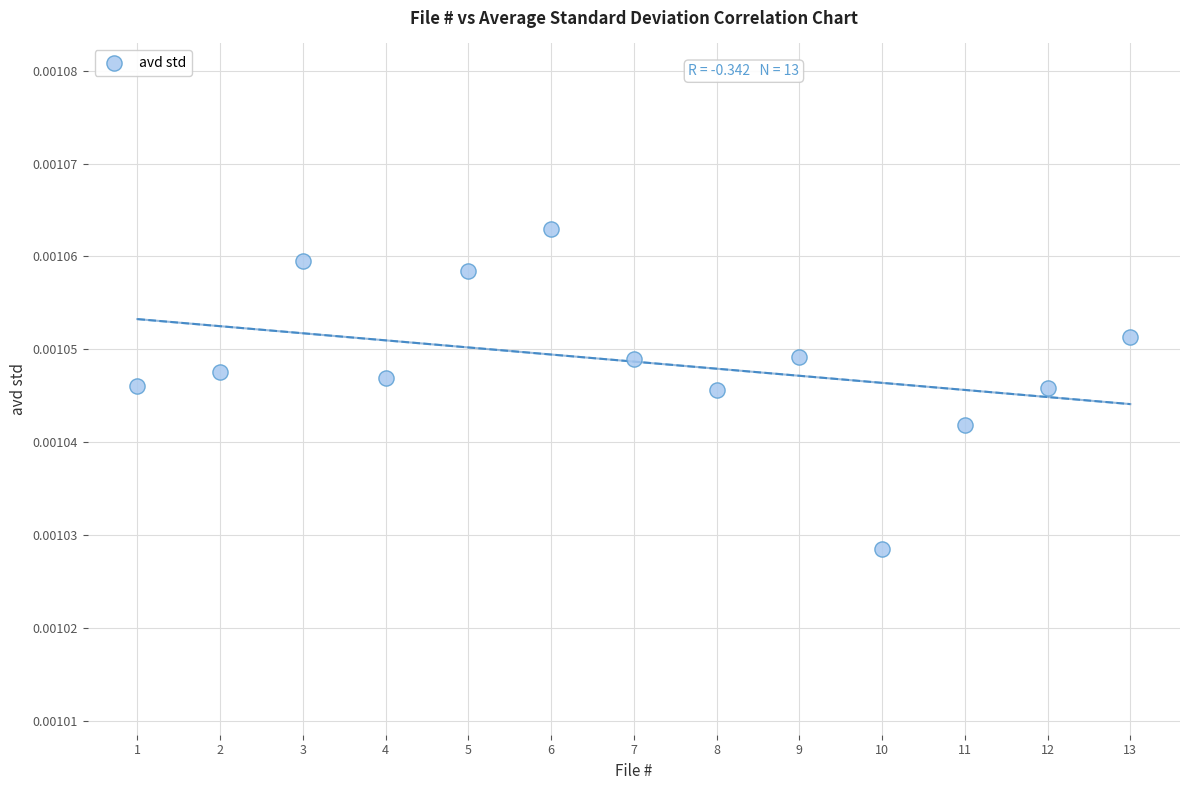

What is the range of X values (max minus min)?

12.0